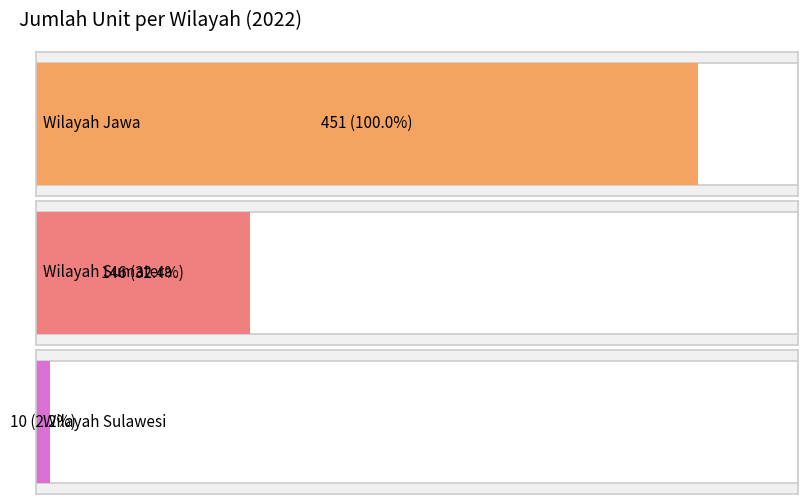

At which category does the chart reach its minimum across all series?

Wilayah Sulawesi